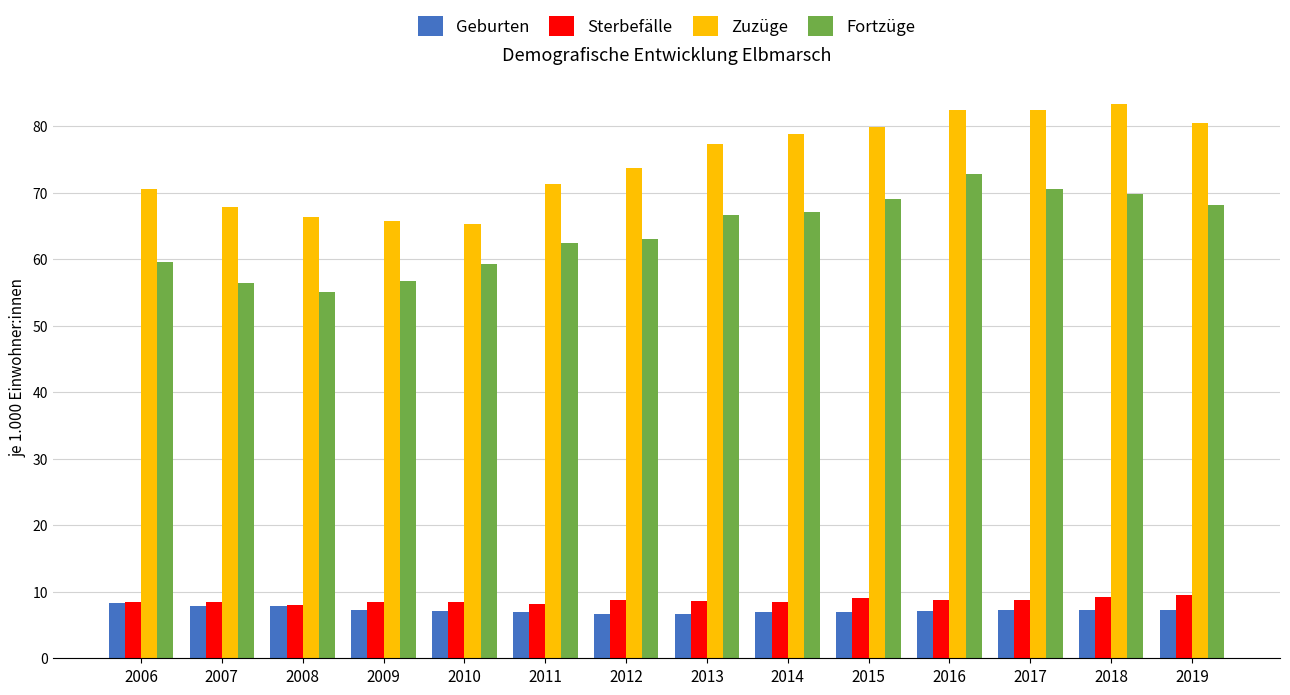

Which series has the largest range (max minus min)?

Zuzüge